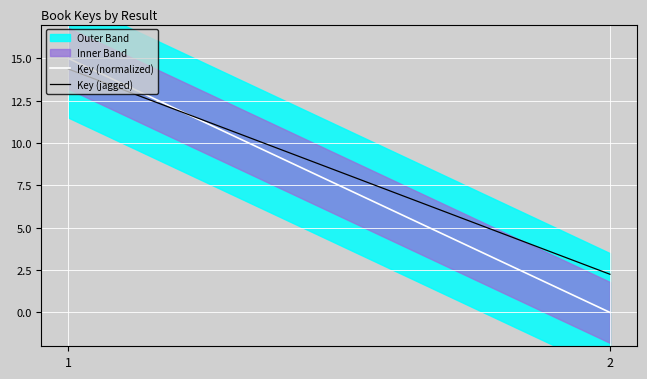

What is the value of the Key (jagged) point at the 1st from the left?

14.4